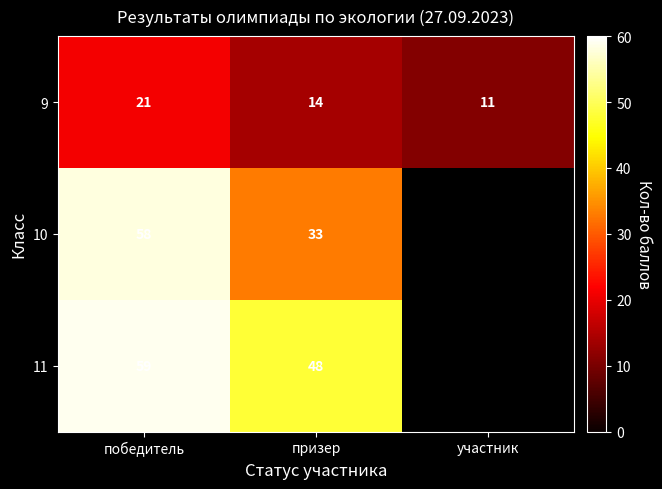

At how many categories does at least one series exceed 57?

1